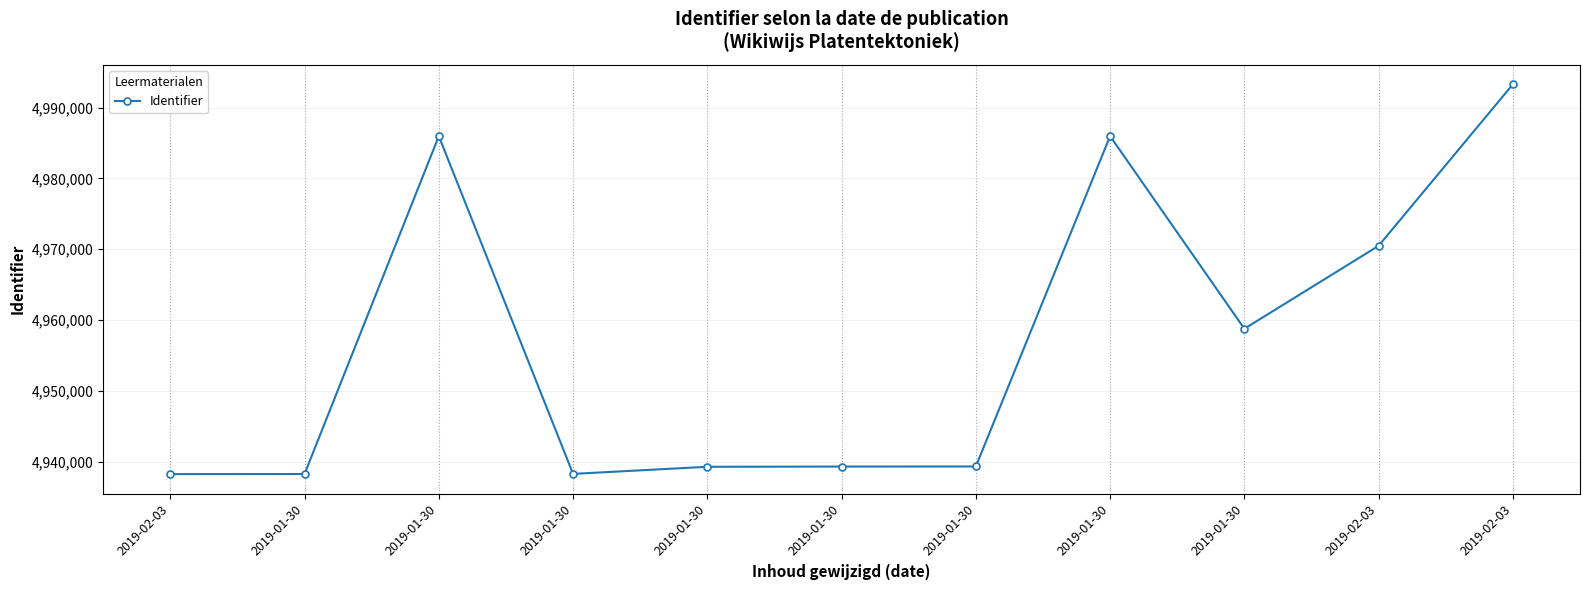

What is the label of the 8th point from the right?

2019-01-30